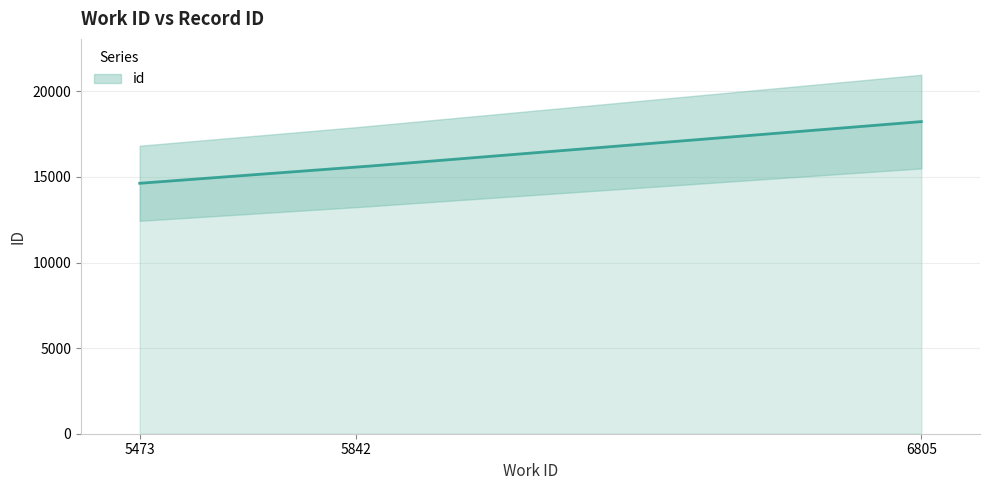

What is the change in value from 5842 to 6805?

+2662